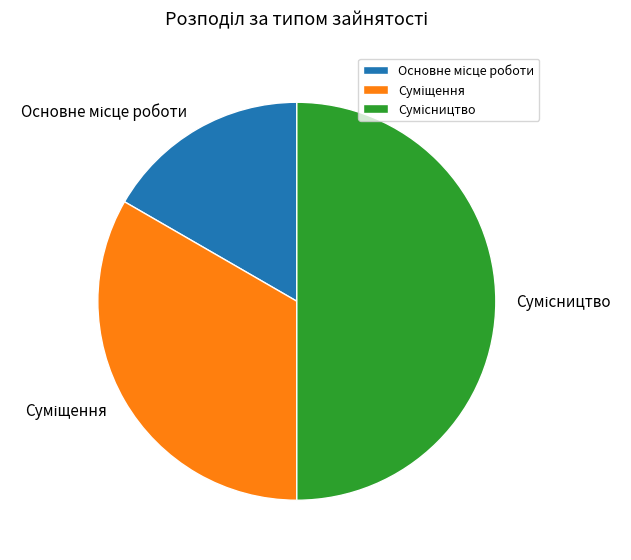

How many slices are in this pie chart?

3